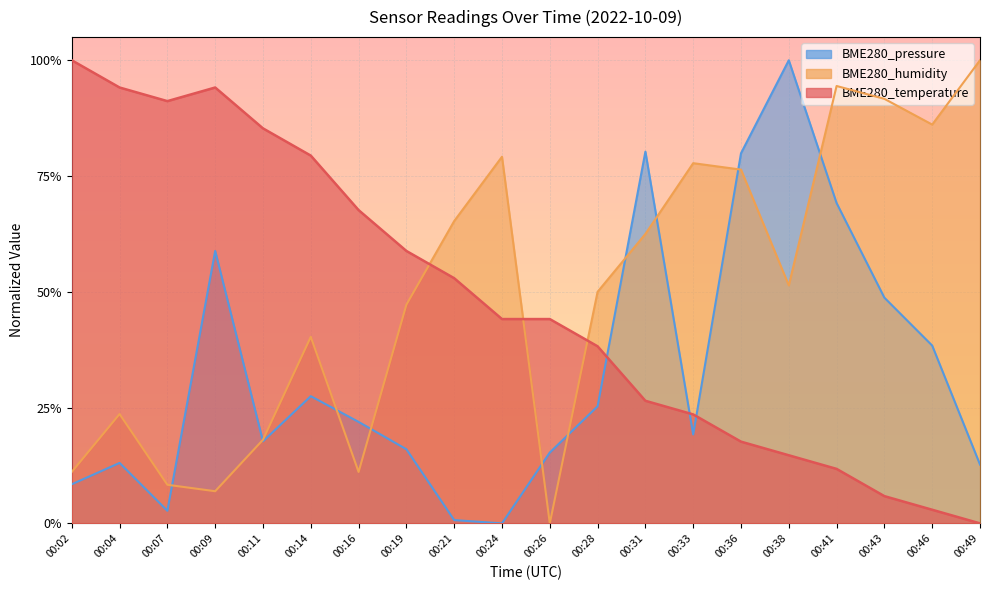

Between 00:43 and 00:28, which is larger?

00:28